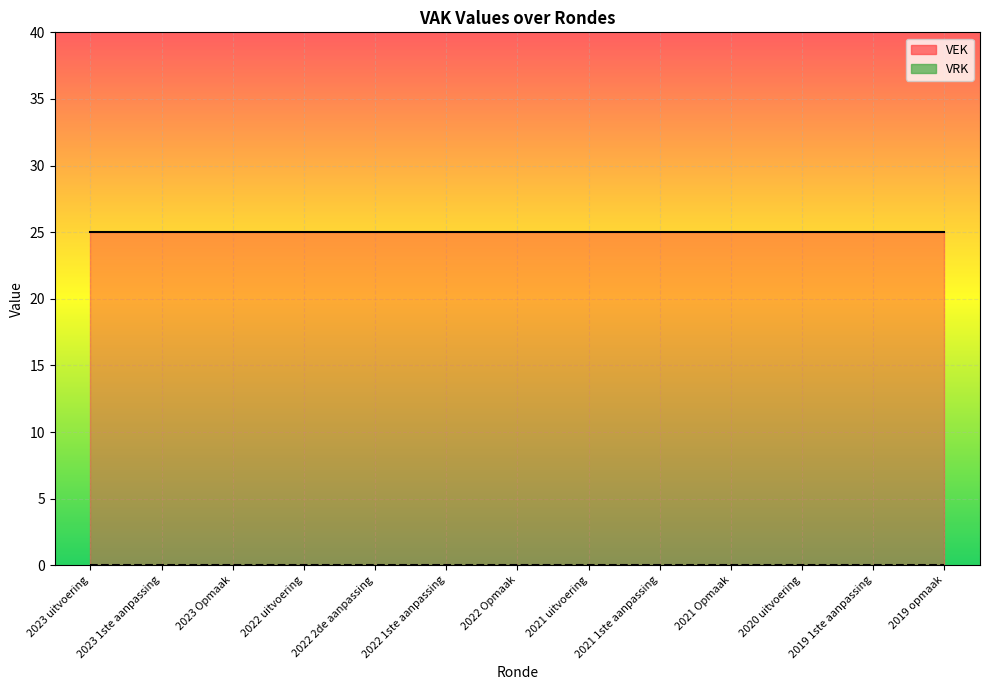

True or false: VRK and VEK intersect in this chart.

False